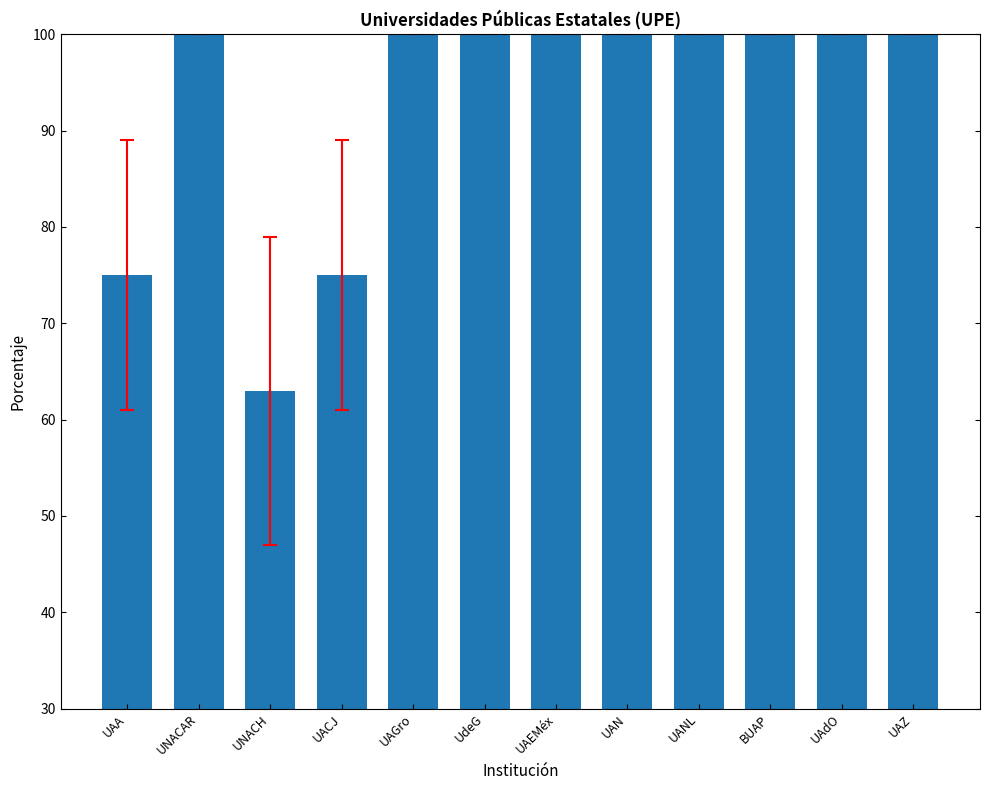

What is the greatest value displayed?

100